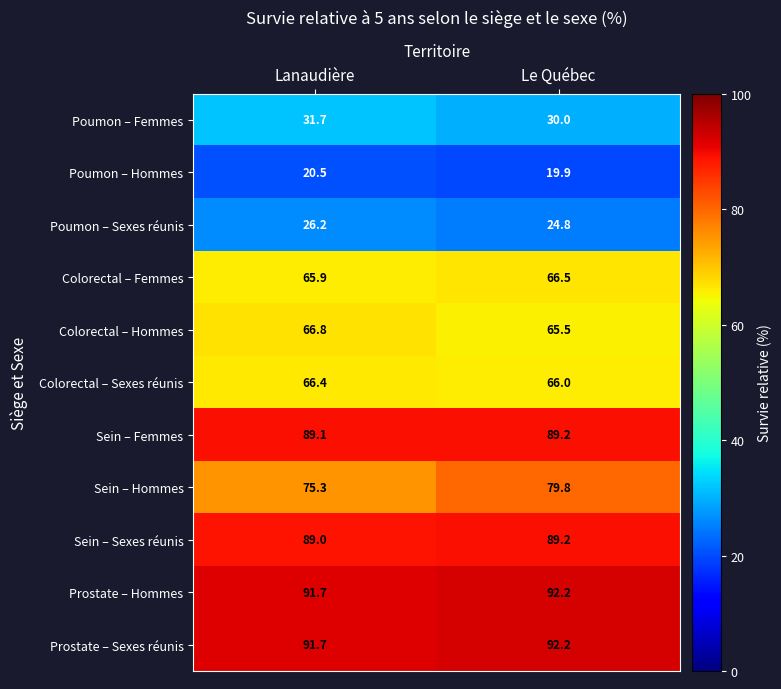

Is the value of Poumon – Femmes at Le Québec greater than the value of Poumon – Hommes at Lanaudière?

Yes